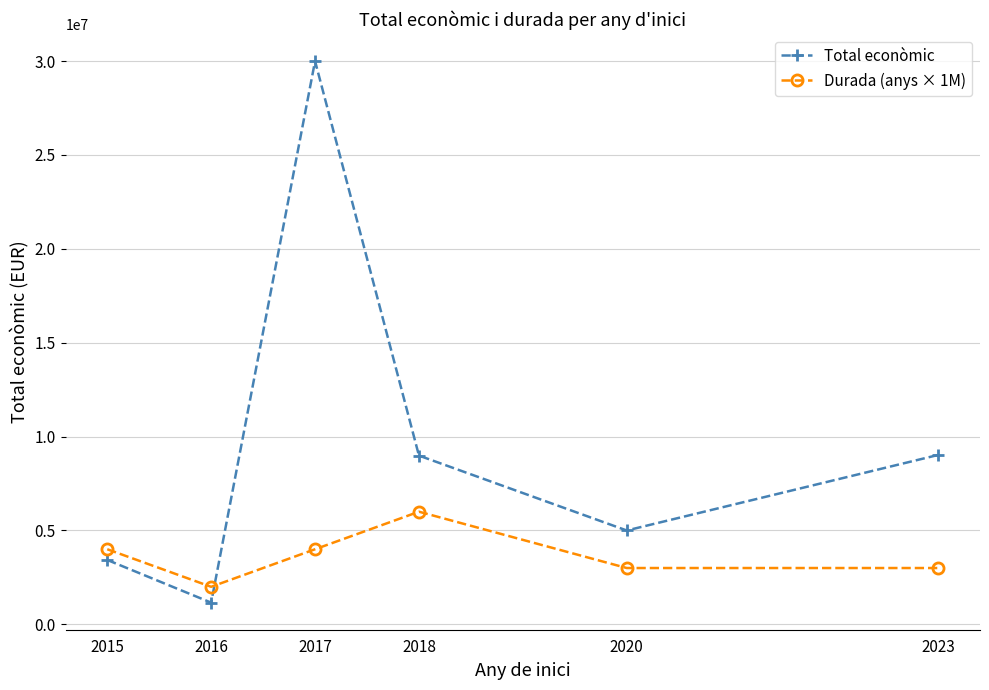

What is the average value of the Total econòmic series?

9599650